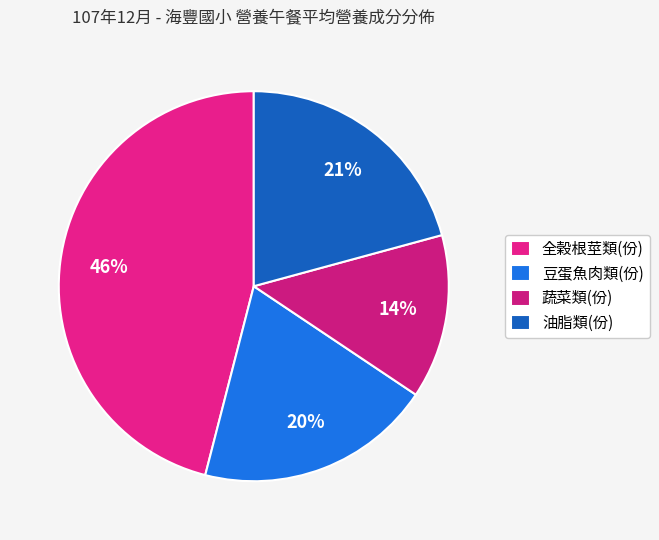

Count the number of slices in the pie.

4